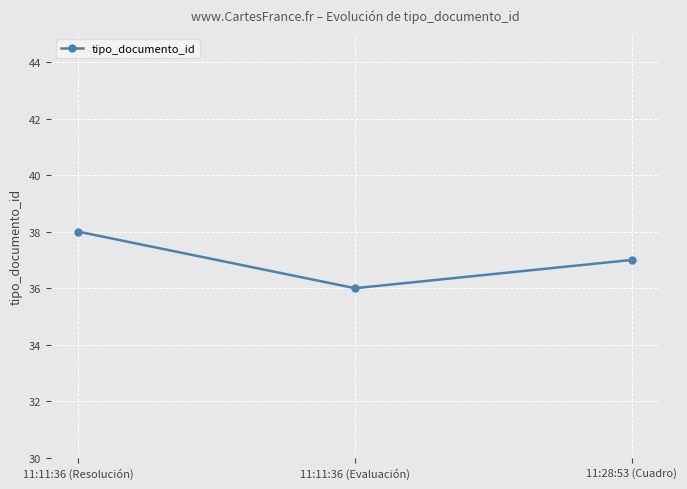

Read the value at 11:11:36 (Evaluación).

36